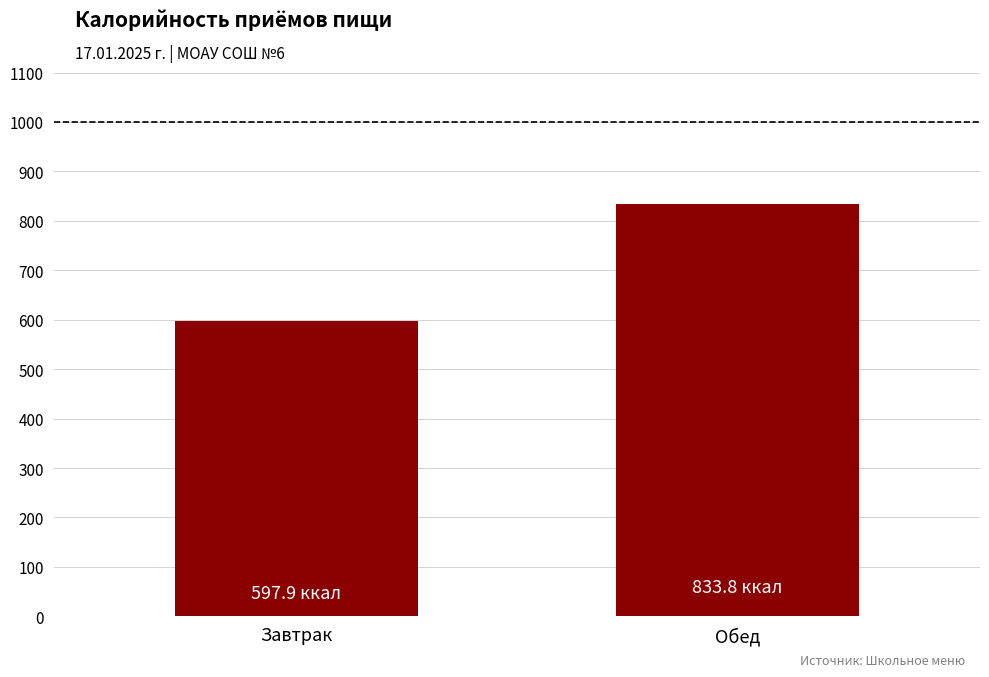

Where does the data first go above 833?

Обед